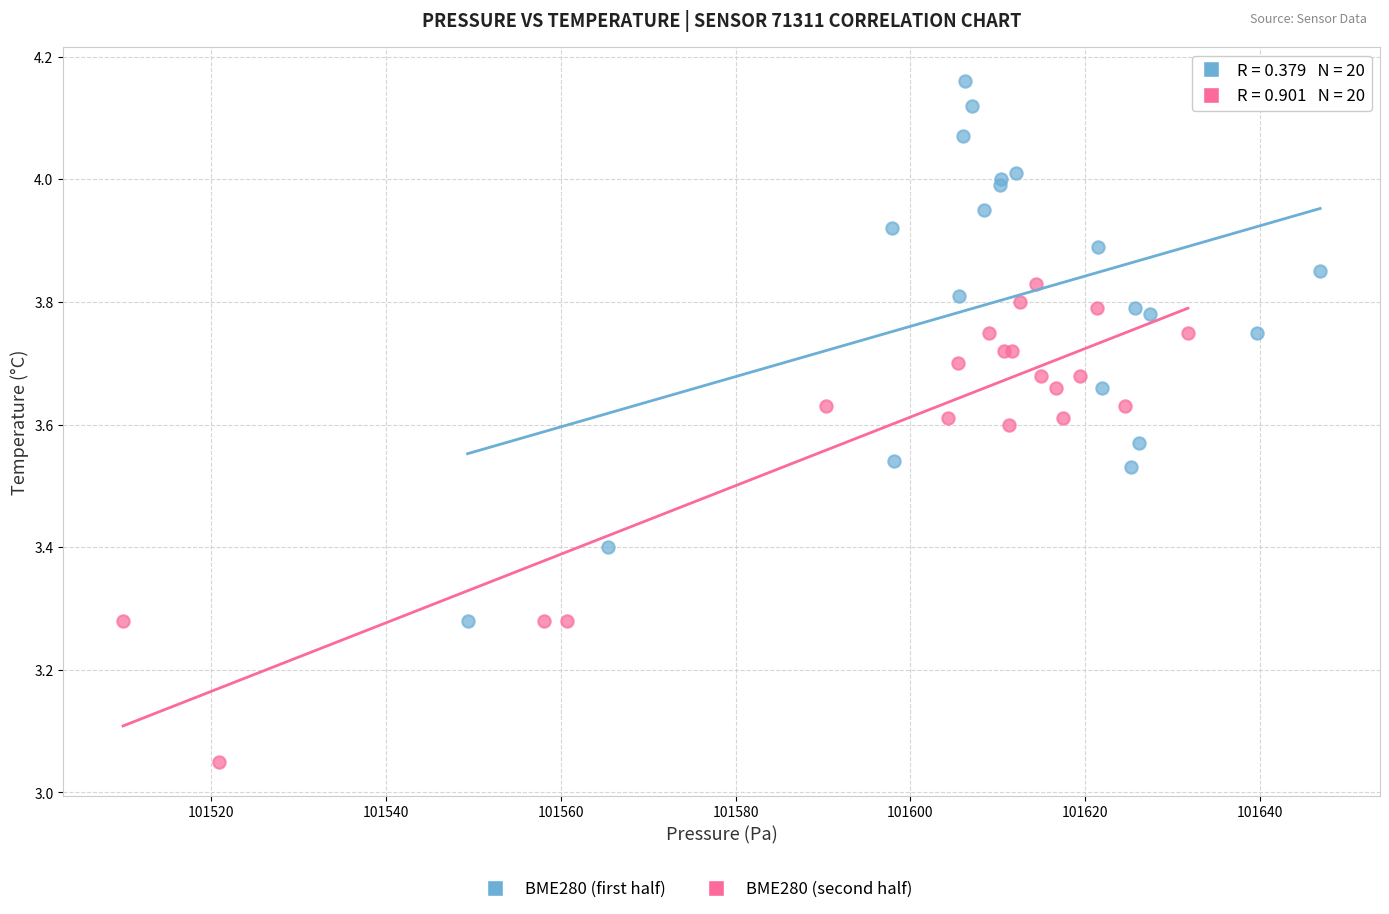

Which series has the largest Y range (max minus min)?

BME280 (first half)